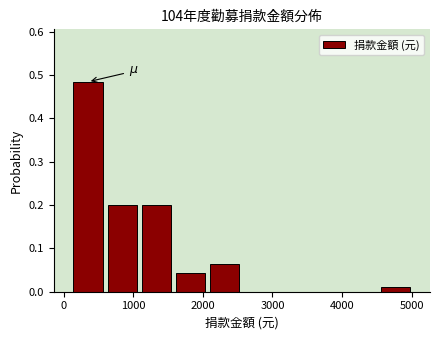

Reading left to right, list every bar in this chart as the range it spans on the x-axis followed by its height. Neither the bar edges nor the heights are printed on the chart, so give them approximately, as read against the axes.

100 to 600: 0.48
600 to 1100: 0.20
1100 to 1600: 0.20
1600 to 2100: 0.04
2100 to 2600: 0.06
2600 to 3100: 0
3100 to 3500: 0
3500 to 4000: 0
4000 to 4500: 0
4500 to 5000: 0.01